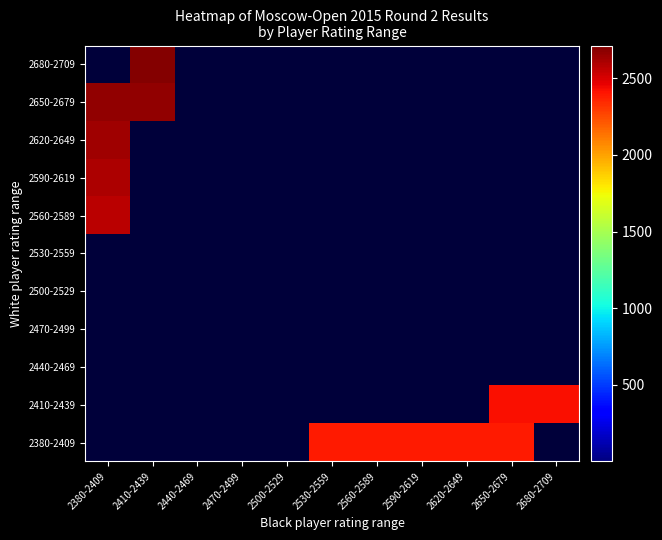

Between 2380-2409 and 2500-2529, which is larger?

2380-2409